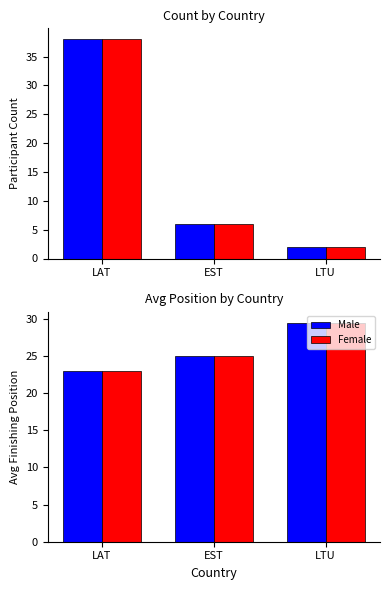

What is the difference between the maximum and minimum values in the Count (dup) series?

36.0